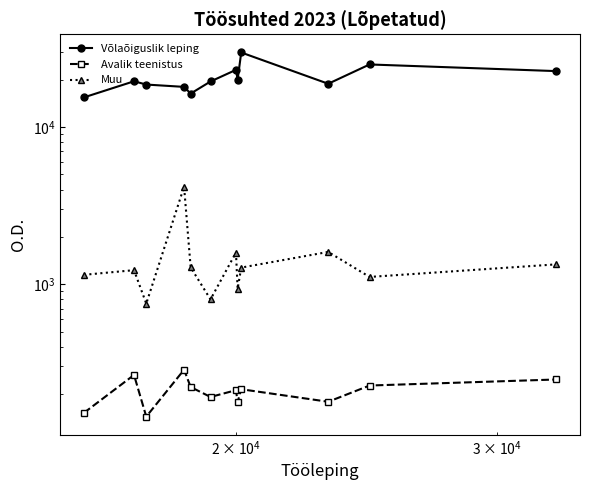

True or false: Avalik teenistus and Võlaõiguslik leping intersect in this chart.

False